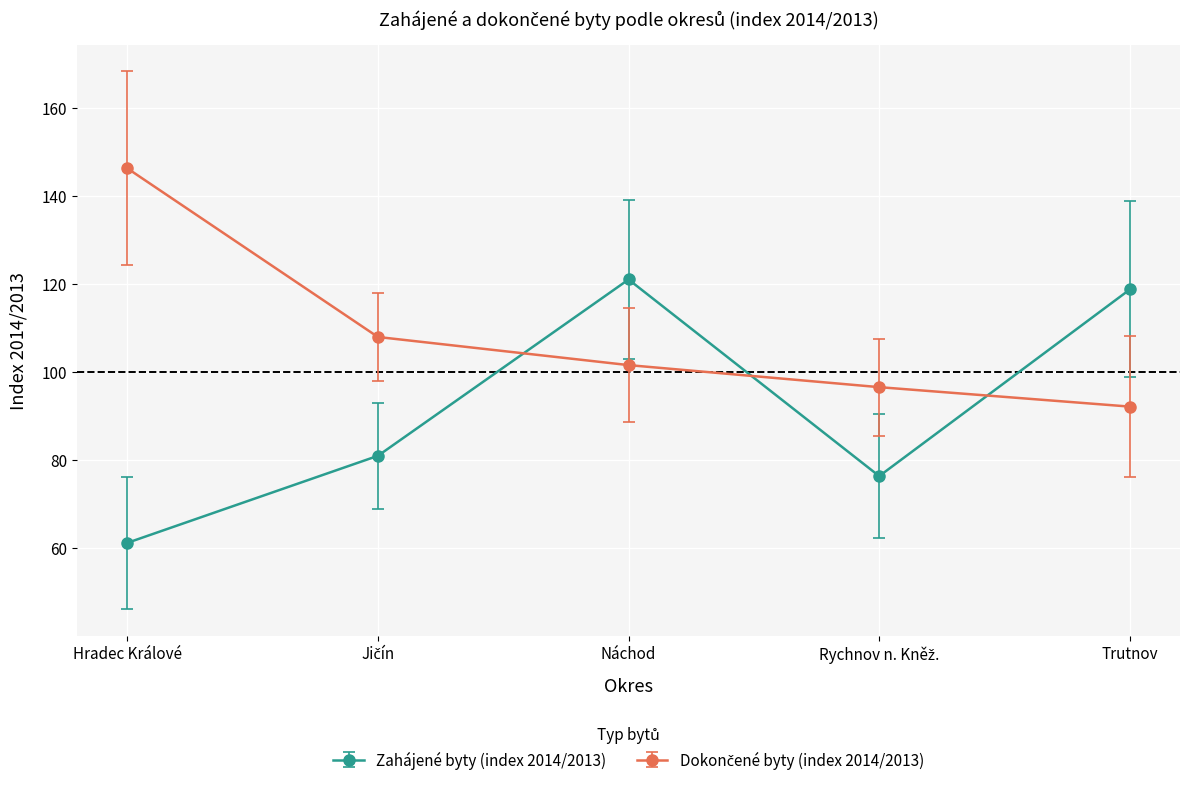

What is the total value across all series at Trutnov?

210.9